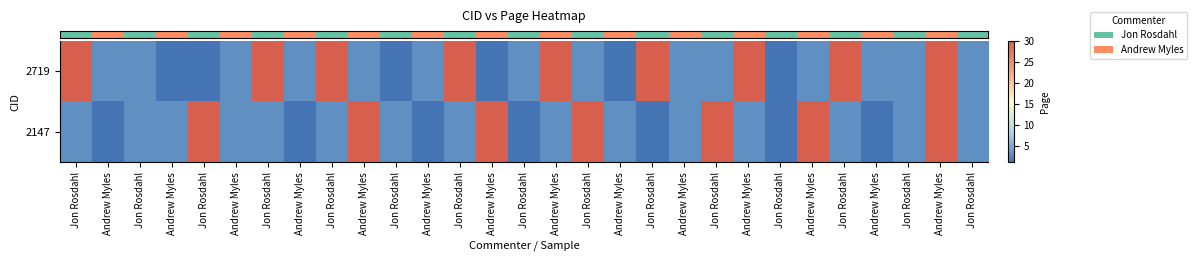

How many data points does each series have?

29